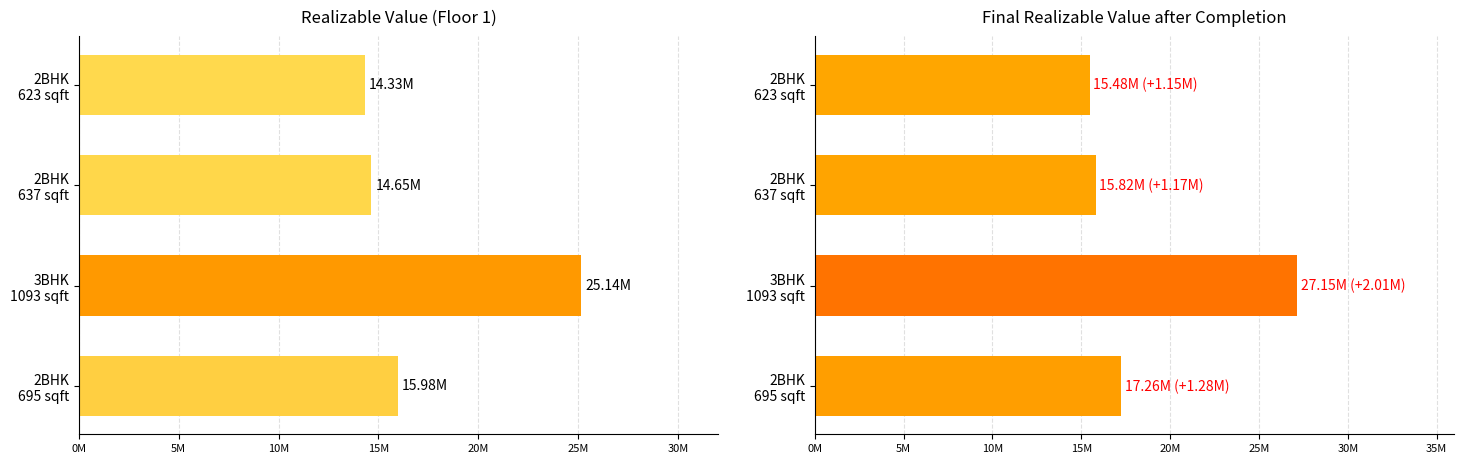

Rank the series at 2BHK 695 sqft from highest to lowest value.

Final Realizable Value, Realizable Value